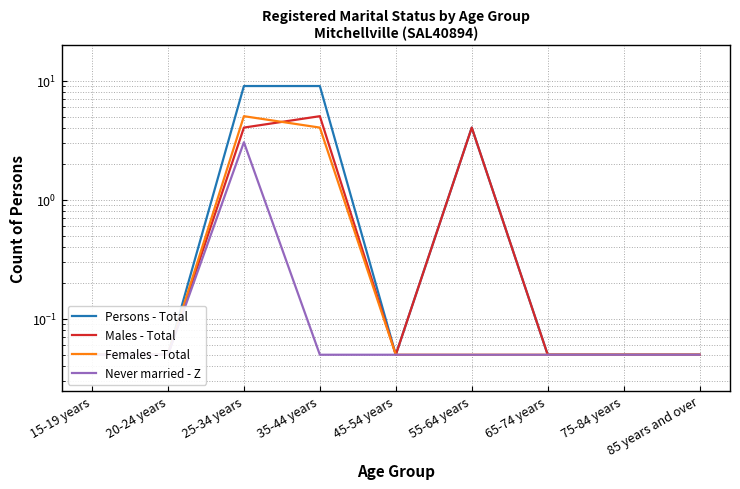

How many series are shown in this chart?

4